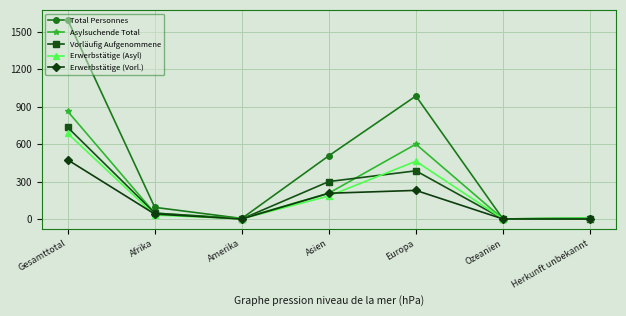

Which series has the largest total across all categories?

Total Personnes